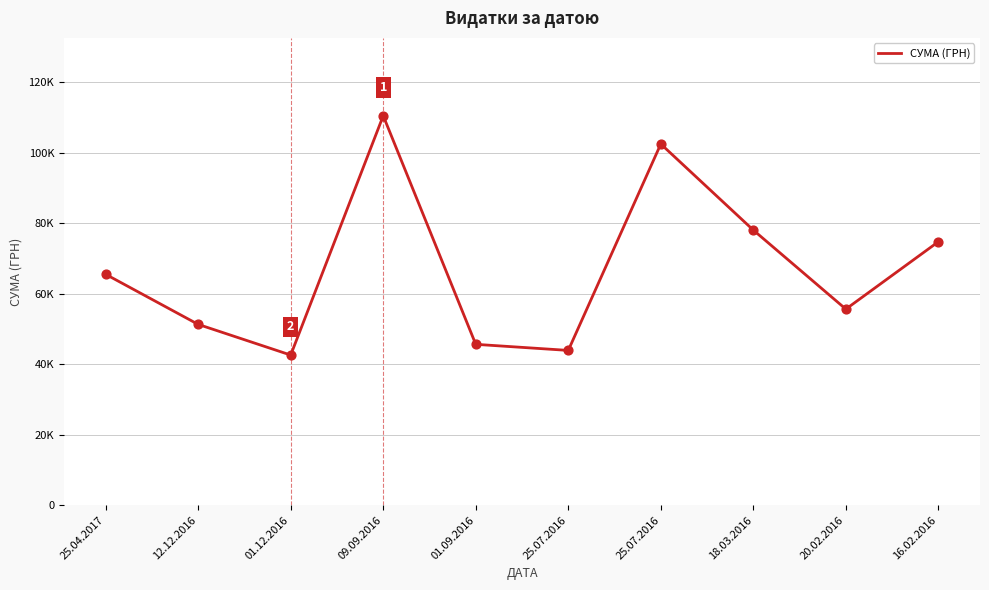

What is the change in value from 25.04.2017 to 25.07.2016?

+36956.0